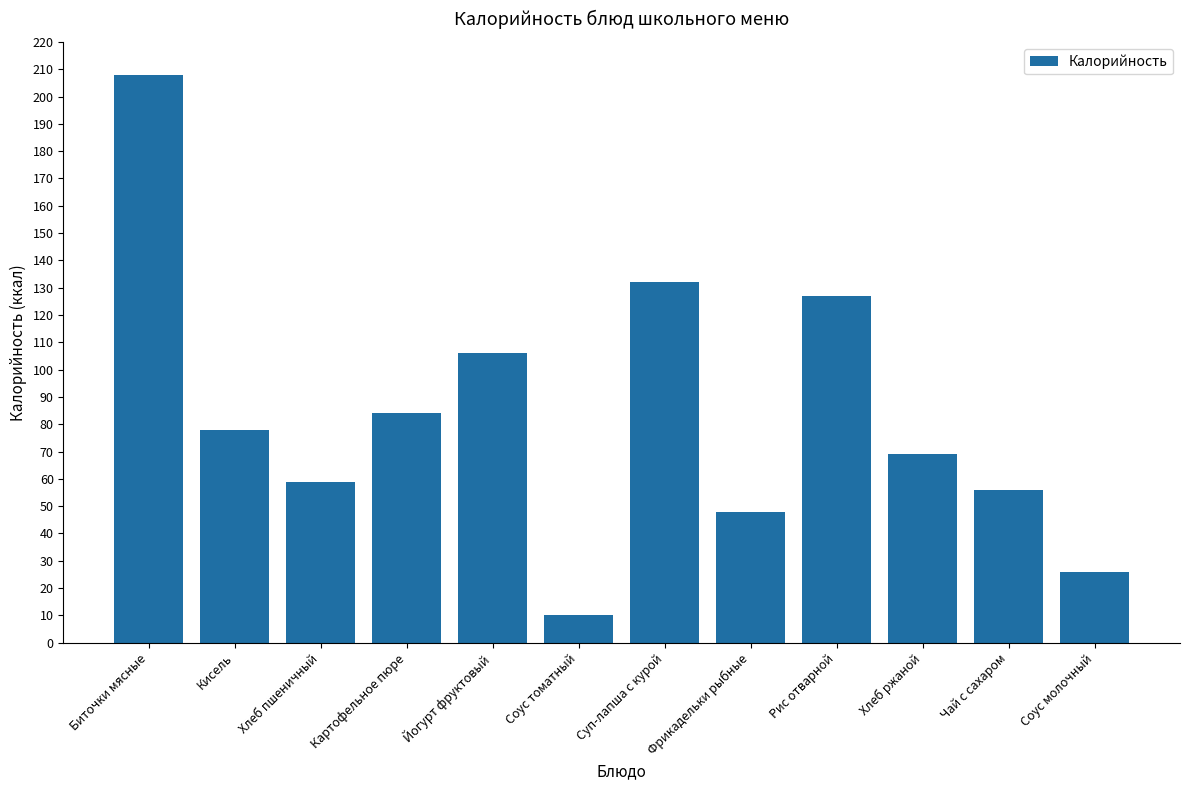

List the labels in order of value, smallest first.

Соус томатный, Соус молочный, Фрикадельки рыбные, Чай с сахаром, Хлеб пшеничный, Хлеб ржаной, Кисель, Картофельное пюре, Йогурт фруктовый, Рис отварной, Суп-лапша с курой, Биточки мясные